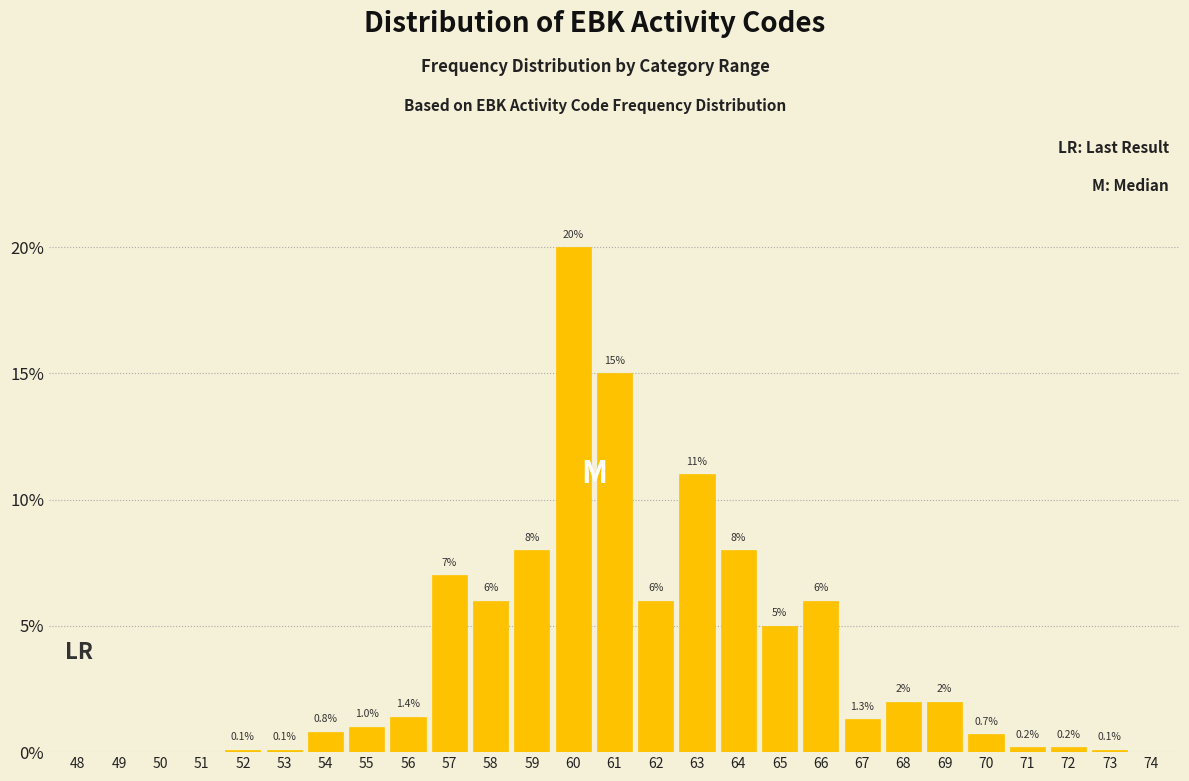

Reading left to right, what are all the values shown in this chart?

48=0.0	49=0.0	50=0.0	51=0.0	52=0.1	53=0.1	54=0.8	55=1.0	56=1.4	57=7.0	58=6.0	59=8.0	60=20.0	61=15.0	62=6.0	63=11.0	64=8.0	65=5.0	66=6.0	67=1.3	68=2.0	69=2.0	70=0.7	71=0.2	72=0.2	73=0.1	74=0.0